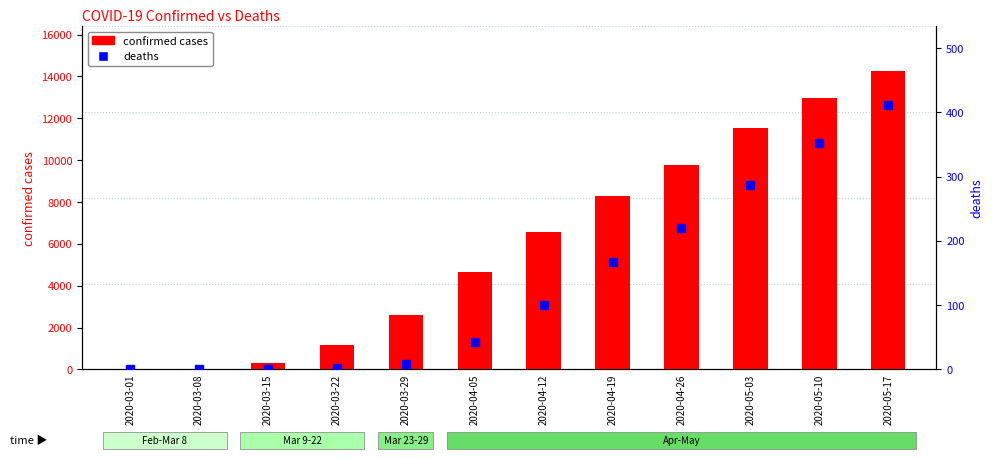

What is the spread (max minus min) of values at 2020-04-26?

9546